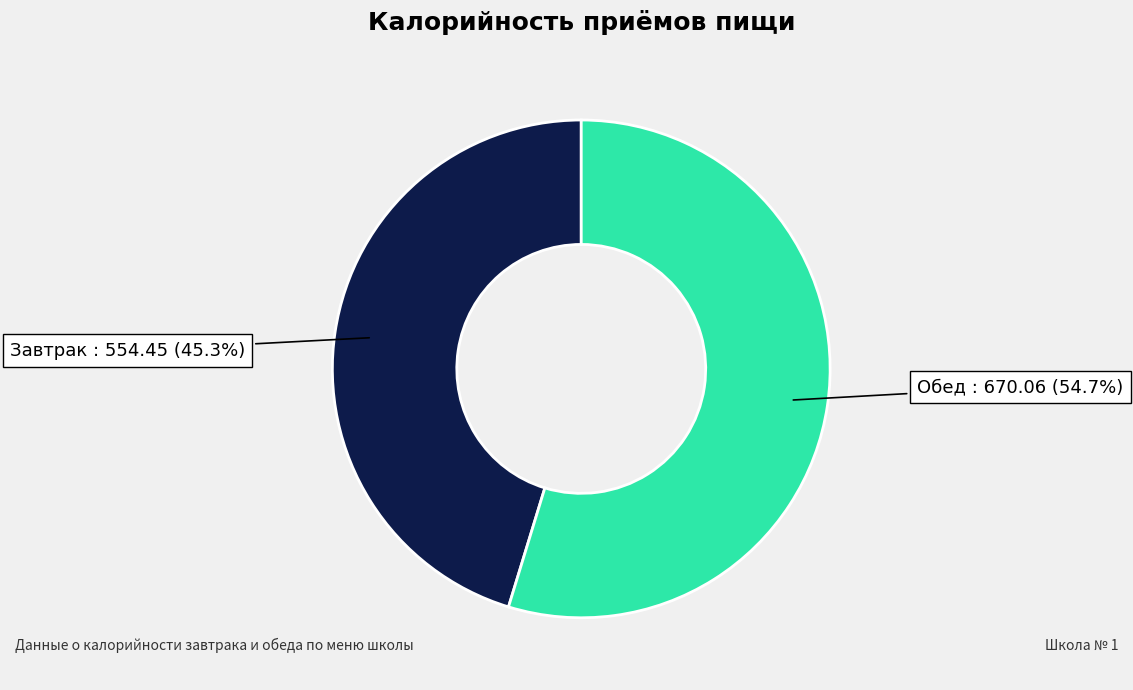

Combined, do Завтрак and Обед account for over 50%?

Yes